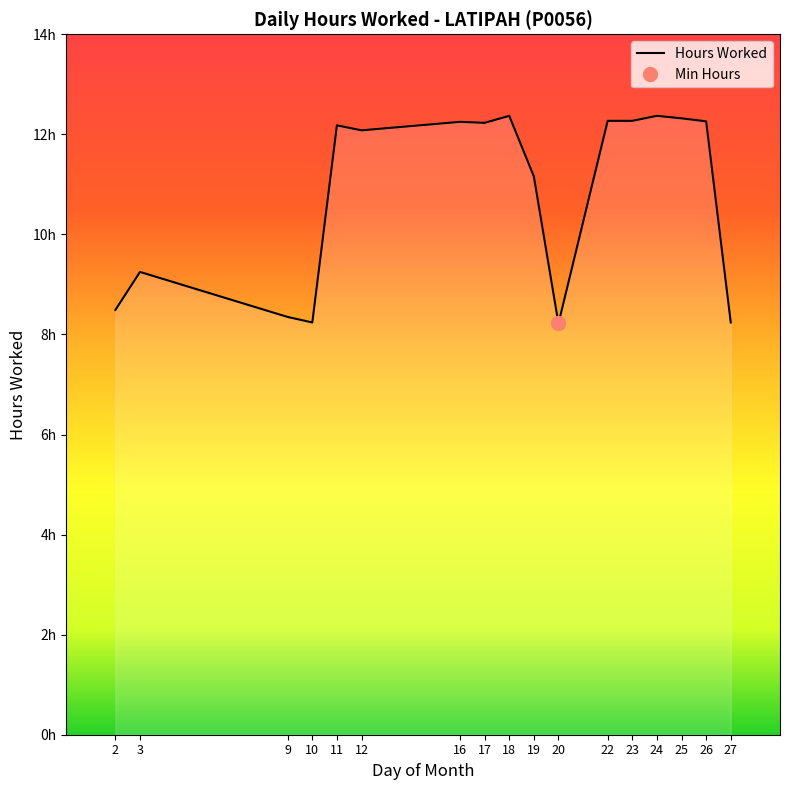

True or false: there are more than 1 points higher than both neighbors.

True